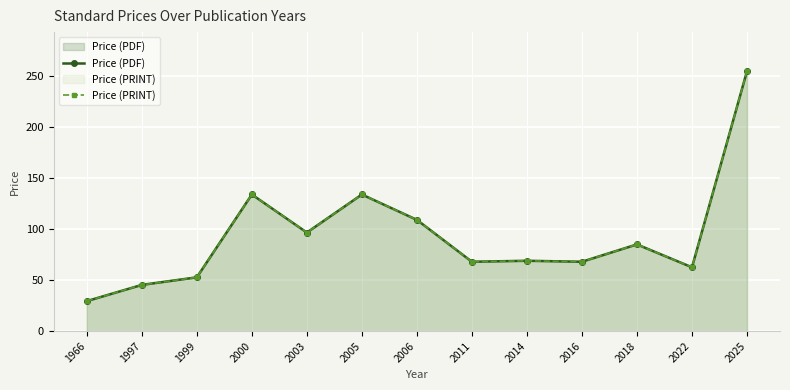

The value of Price (PDF) at 2011 is 89.2. True or false?

False